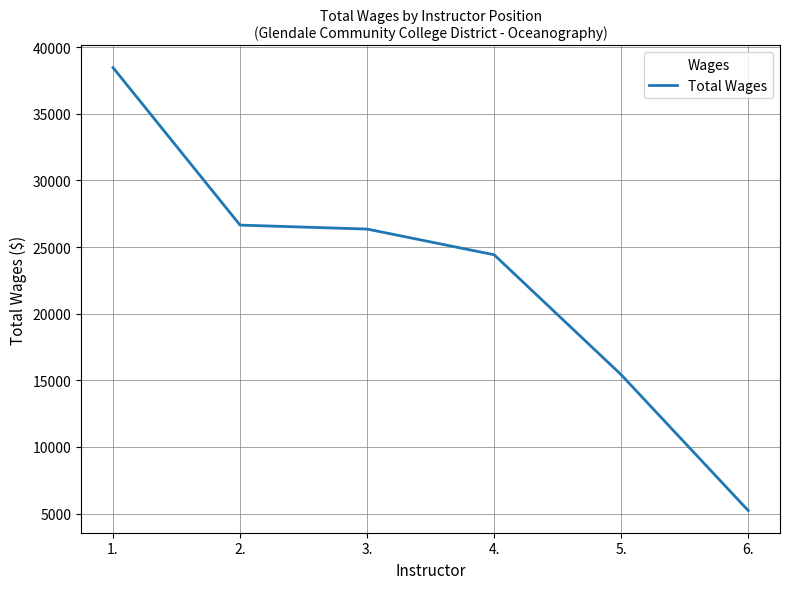

Reading left to right, transcribe all the data shown in this chart.

38475	26651	26353	24424	15420	5223